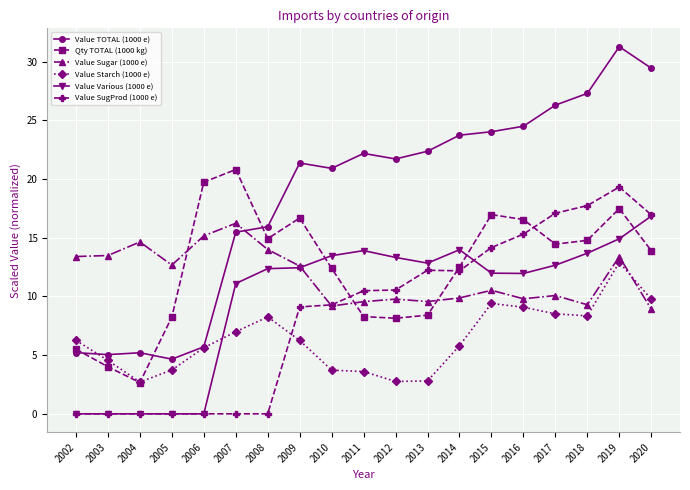

True or false: Value TOTAL (1000 e) has more than 1 interior local peaks.

True